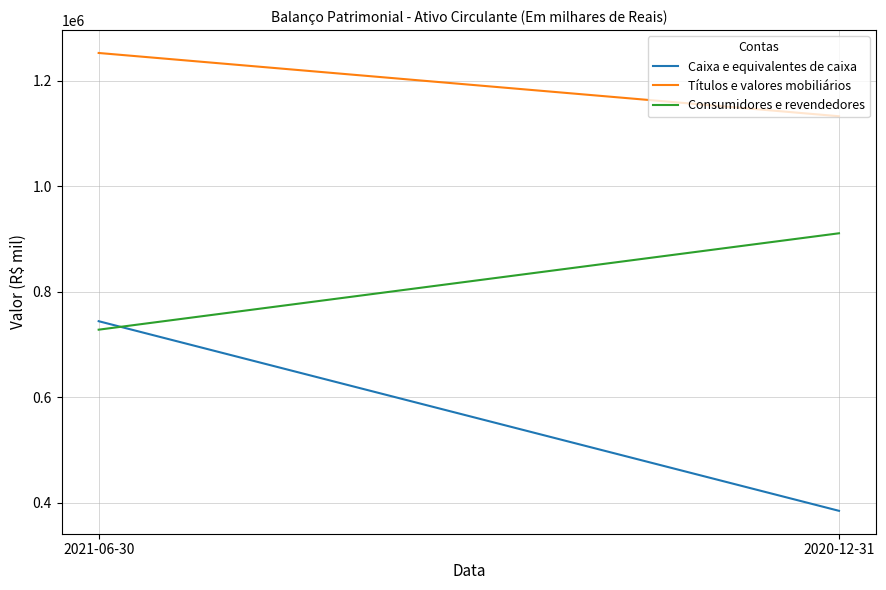

What is the difference between the maximum and minimum values in the Consumidores e revendedores series?

182714